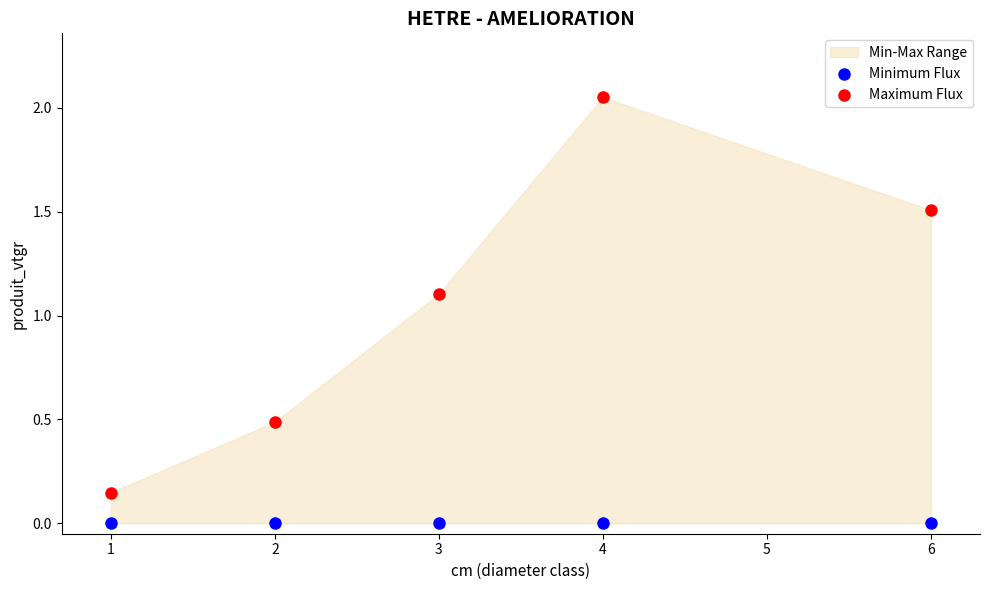

Which series reaches the minimum Y coordinate?

Minimum Flux